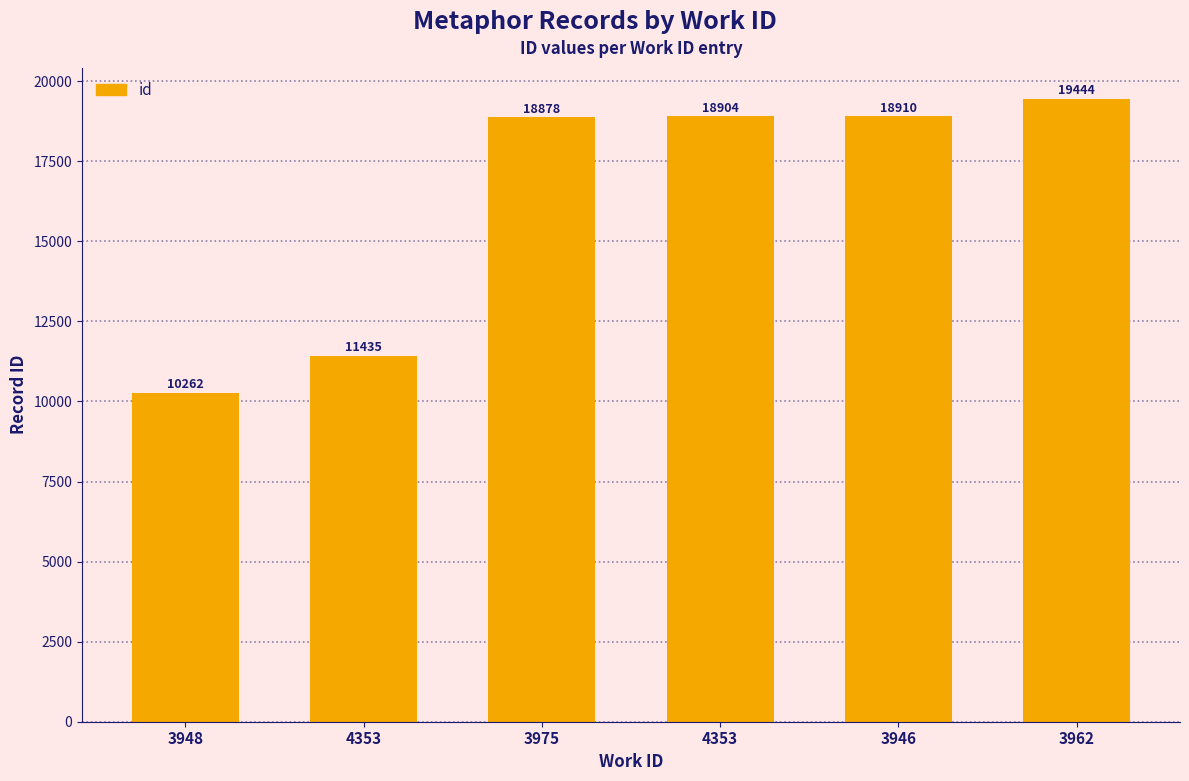

Reading left to right, transcribe all the data shown in this chart.

10262	11435	18878	18904	18910	19444